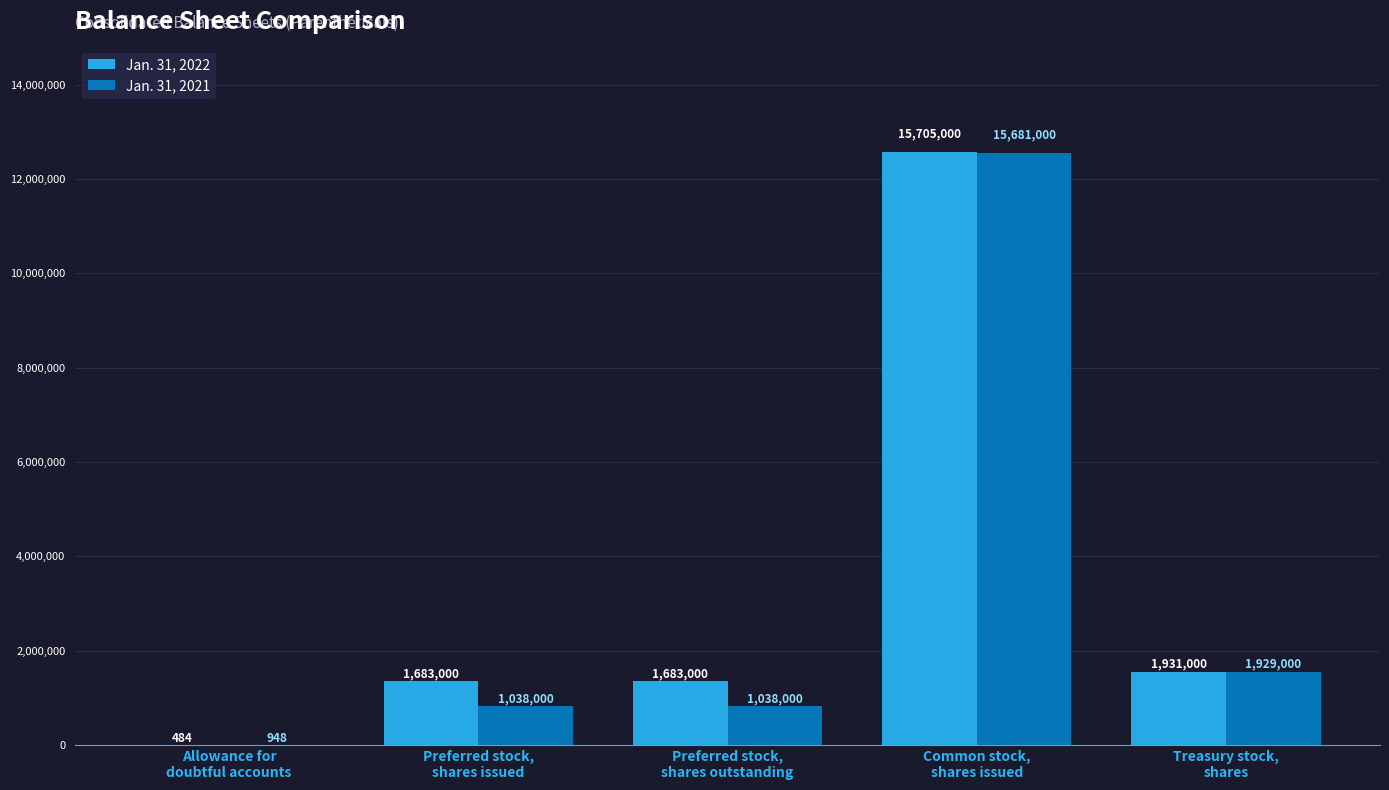

True or false: Jan. 31, 2022 has a value of 1683000 at Preferred stock,
shares issued.

True